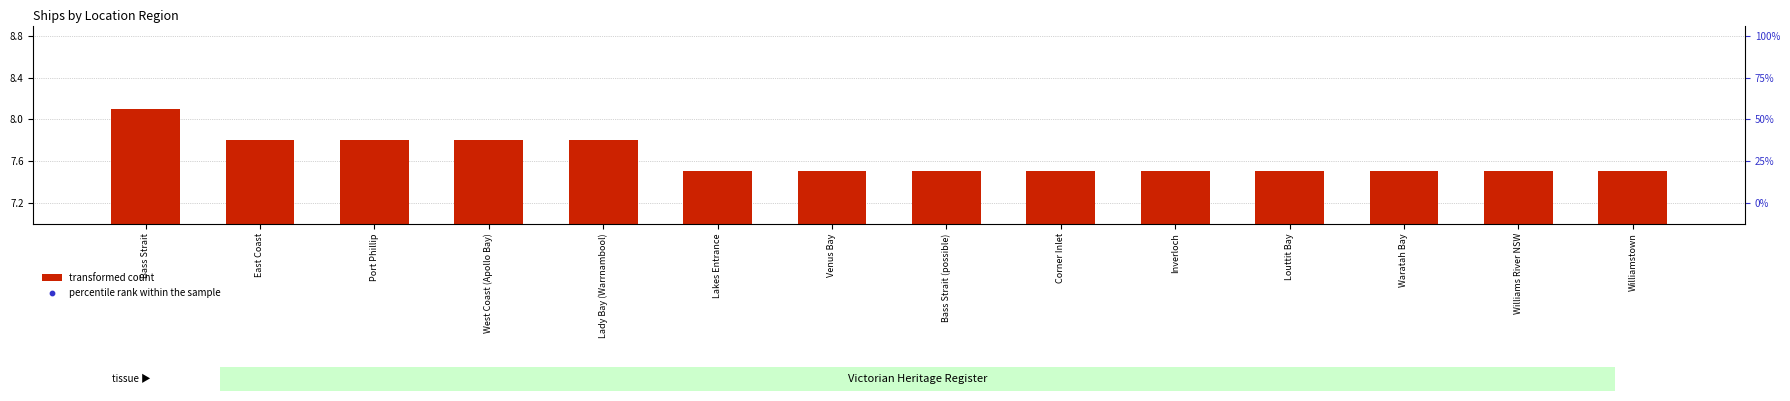

What is the total value across all series at Williams River NSW?

17.2